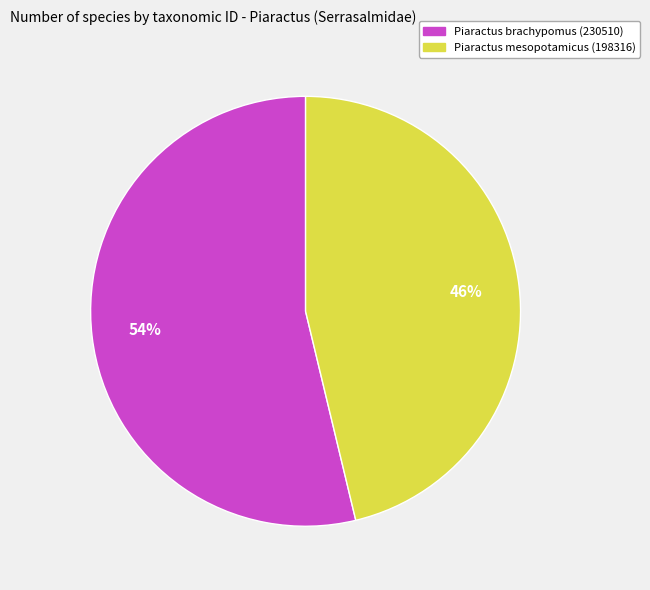

Count the number of slices in the pie.

2